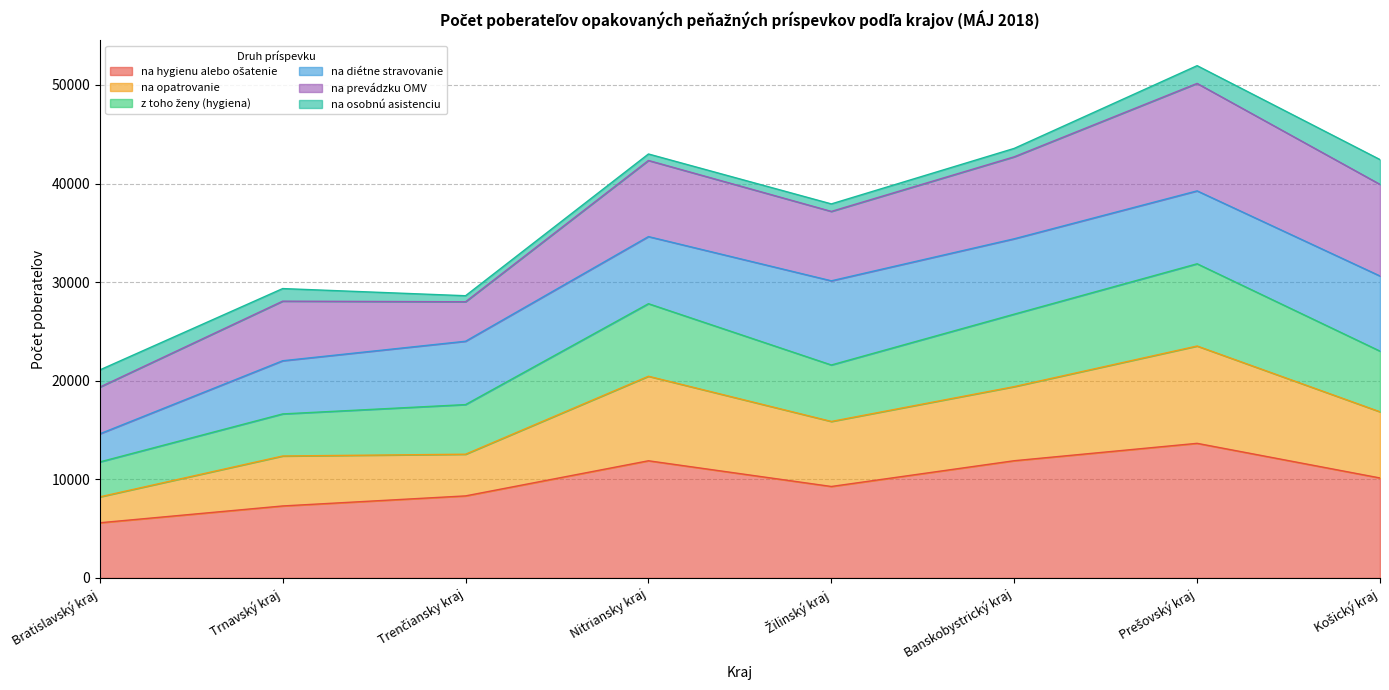

Where does the z toho ženy (hygiena) series first go above 23004?

Nitriansky kraj